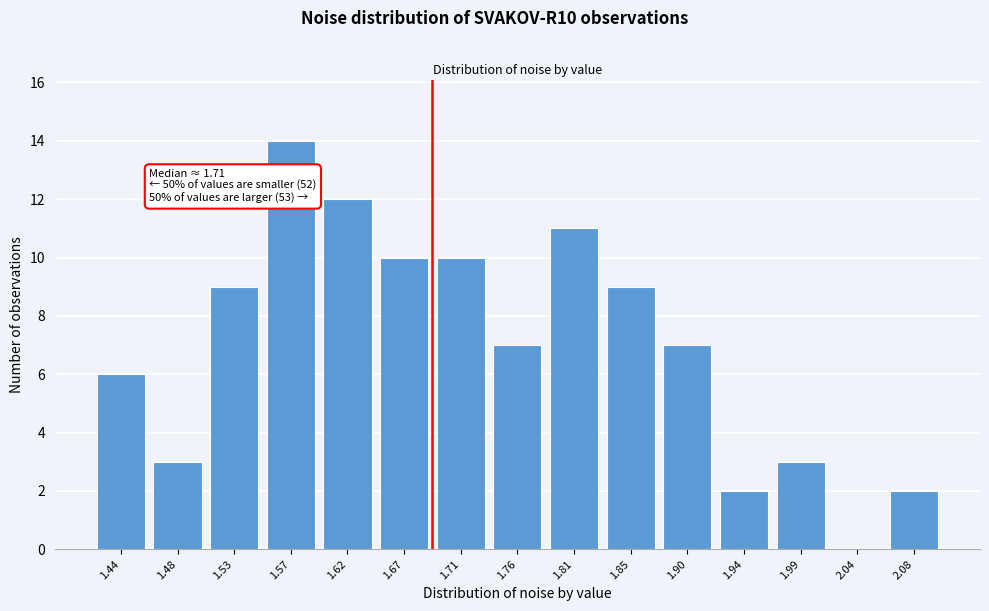

Reading left to right, extract all data points from this chart.

1.44=6	1.48=3	1.53=9	1.57=14	1.62=12	1.67=10	1.71=10	1.76=7	1.81=11	1.85=9	1.90=7	1.94=2	1.99=3	2.04=0	2.08=2